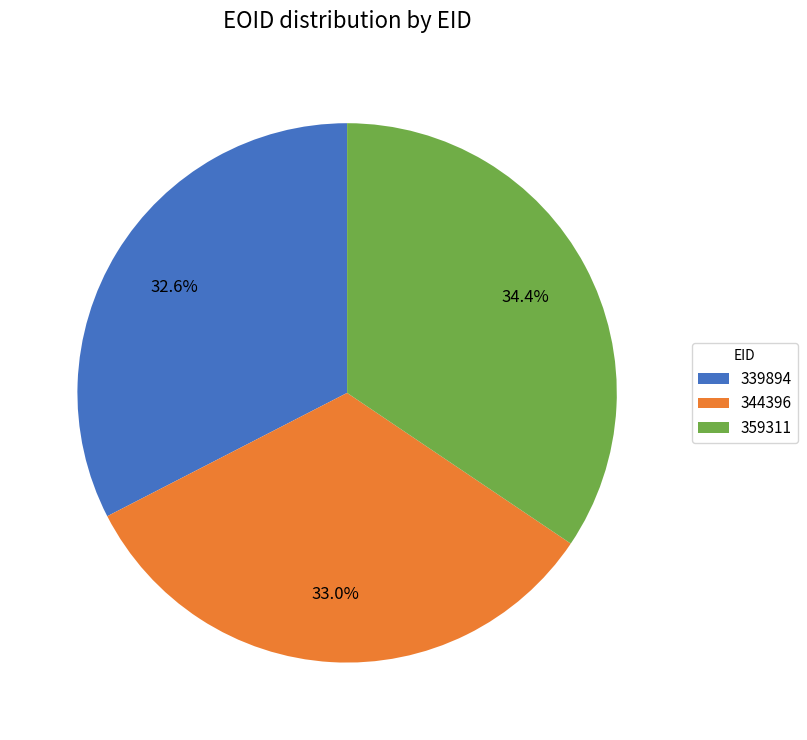

Approximately how many times larger is the value at 359311 compared to 339894?

1.1